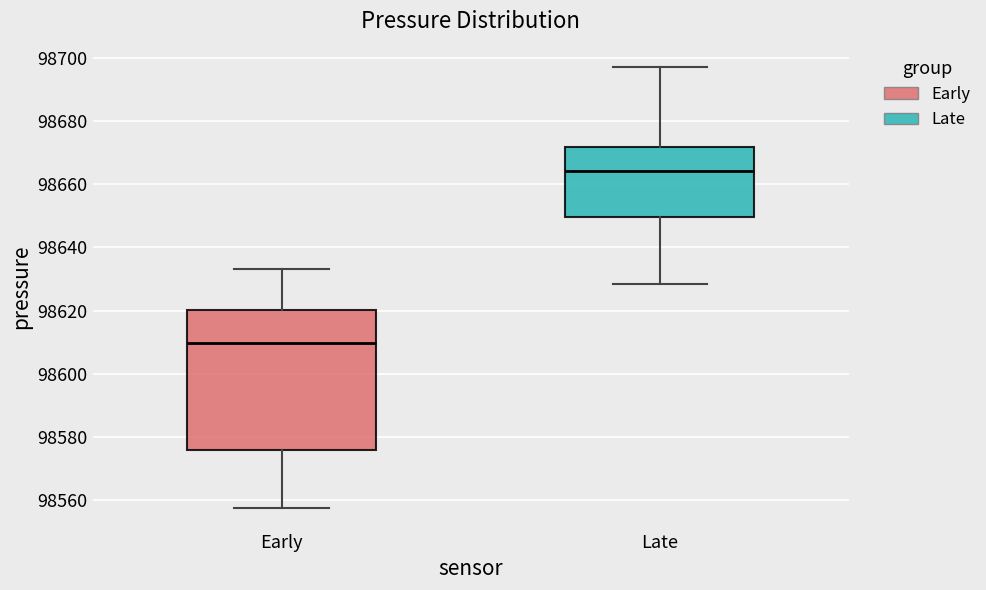

Which box has the lowest median line?

Early